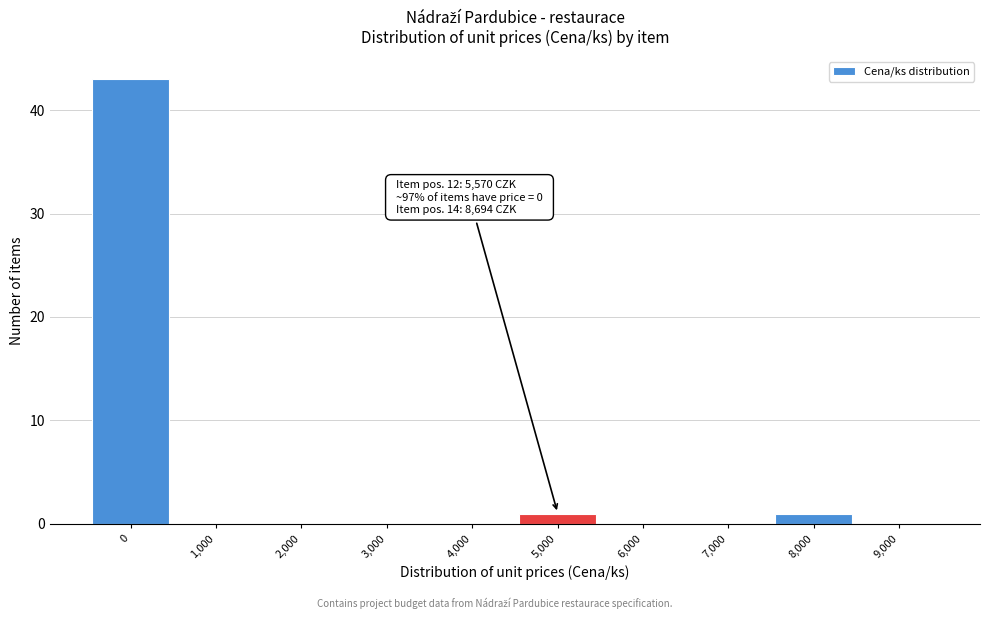

Reading right to left, extract all data points from this chart.

9,000=0	8,000=1	7,000=0	6,000=0	5,000=1	4,000=0	3,000=0	2,000=0	1,000=0	0=43